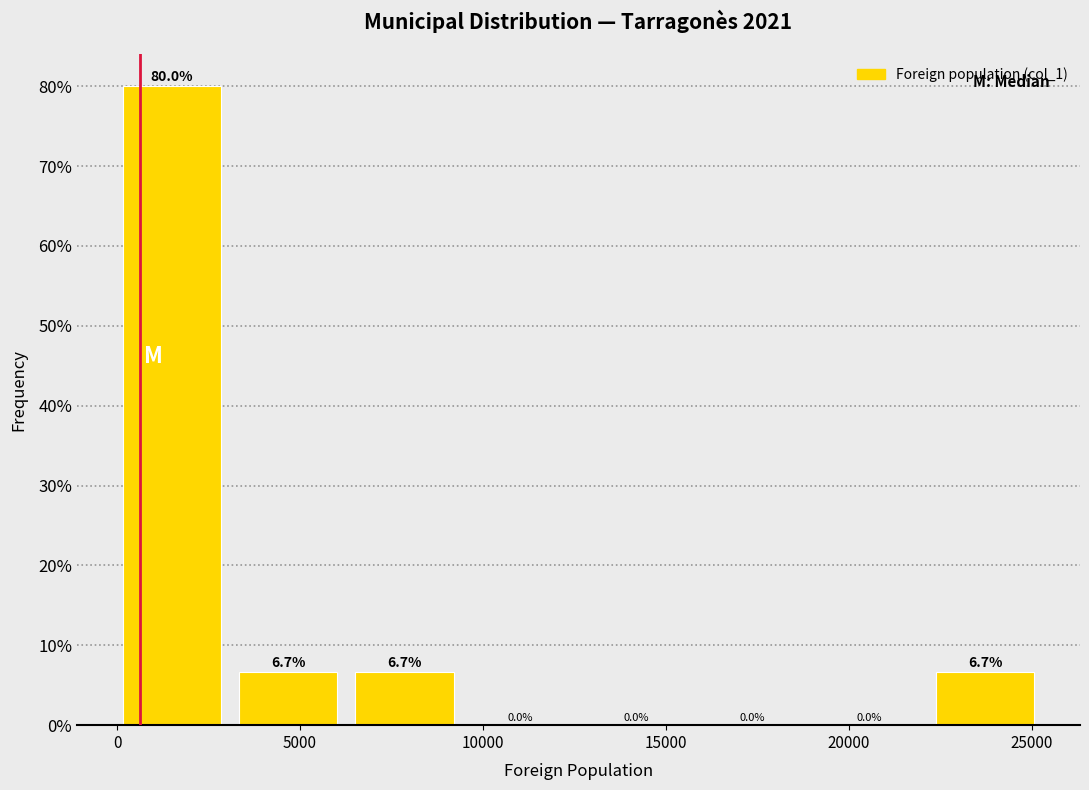

Reading left to right, transcribe this chart: for each bar, give the range it covers on the x-axis and its height. The bar edges are not printed on the chart, so give them approximately, as read against the axis.

0 to 3500: 80.0
3500 to 6500: 6.7
6500 to 9500: 6.7
9500 to 13000: 0.0
13000 to 16000: 0.0
16000 to 19000: 0.0
19000 to 22500: 0.0
22500 to 25500: 6.7